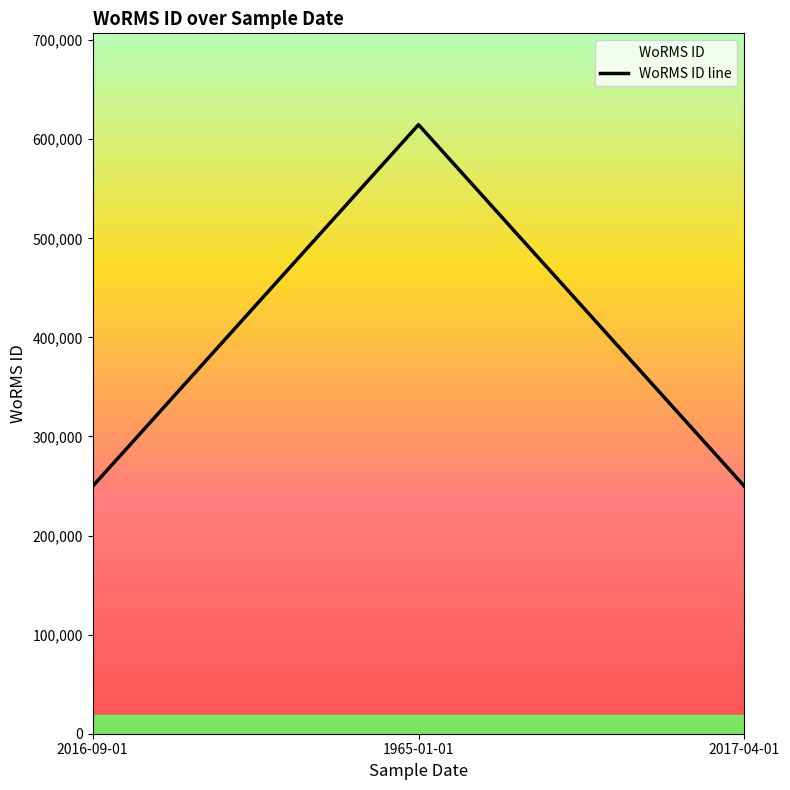

Rank the categories by value from lowest to highest.

2016-09-01, 2017-04-01, 1965-01-01